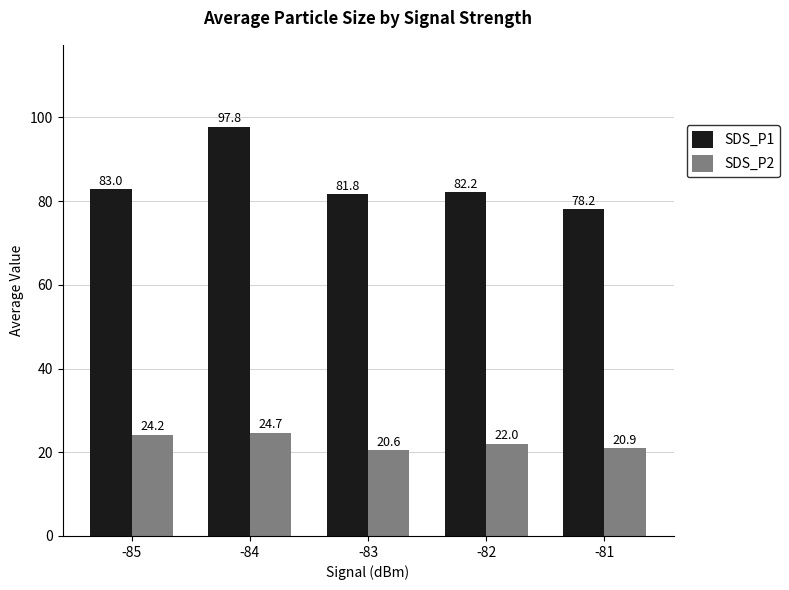

Which label corresponds to the smallest value in the chart?

-83